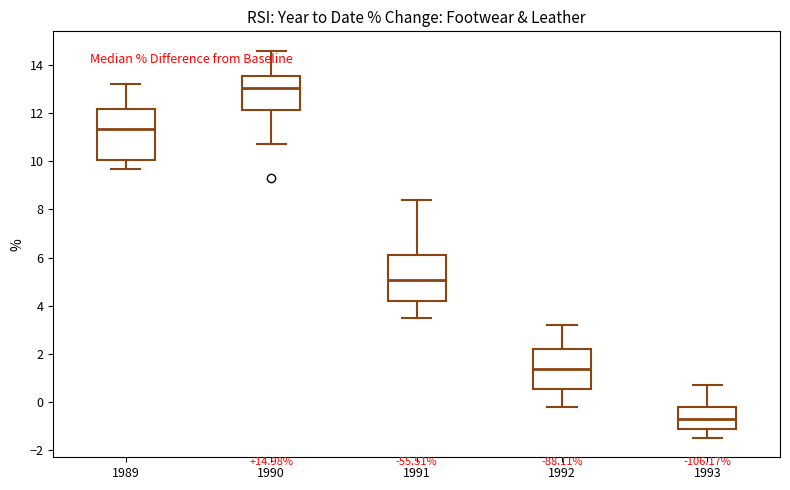

Which box's median line is the lowest?

1993